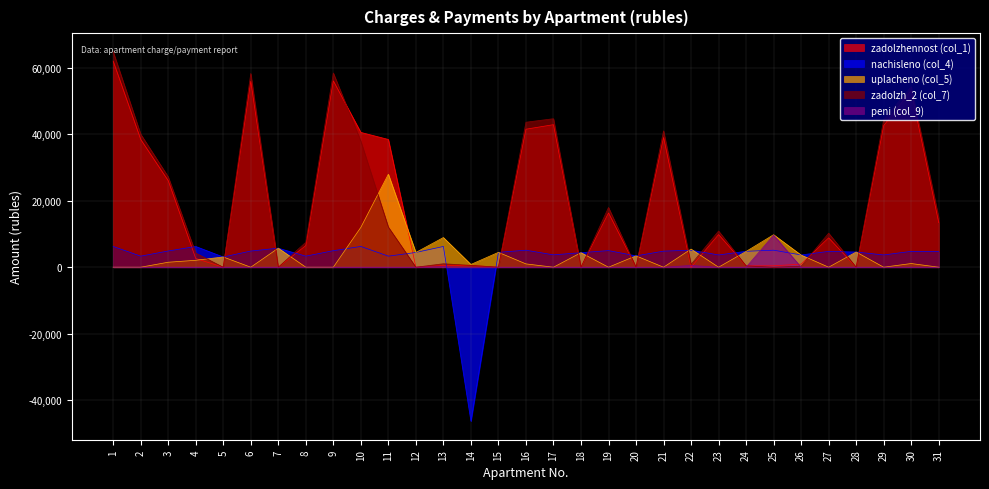

How many lines are shown in the chart?

5